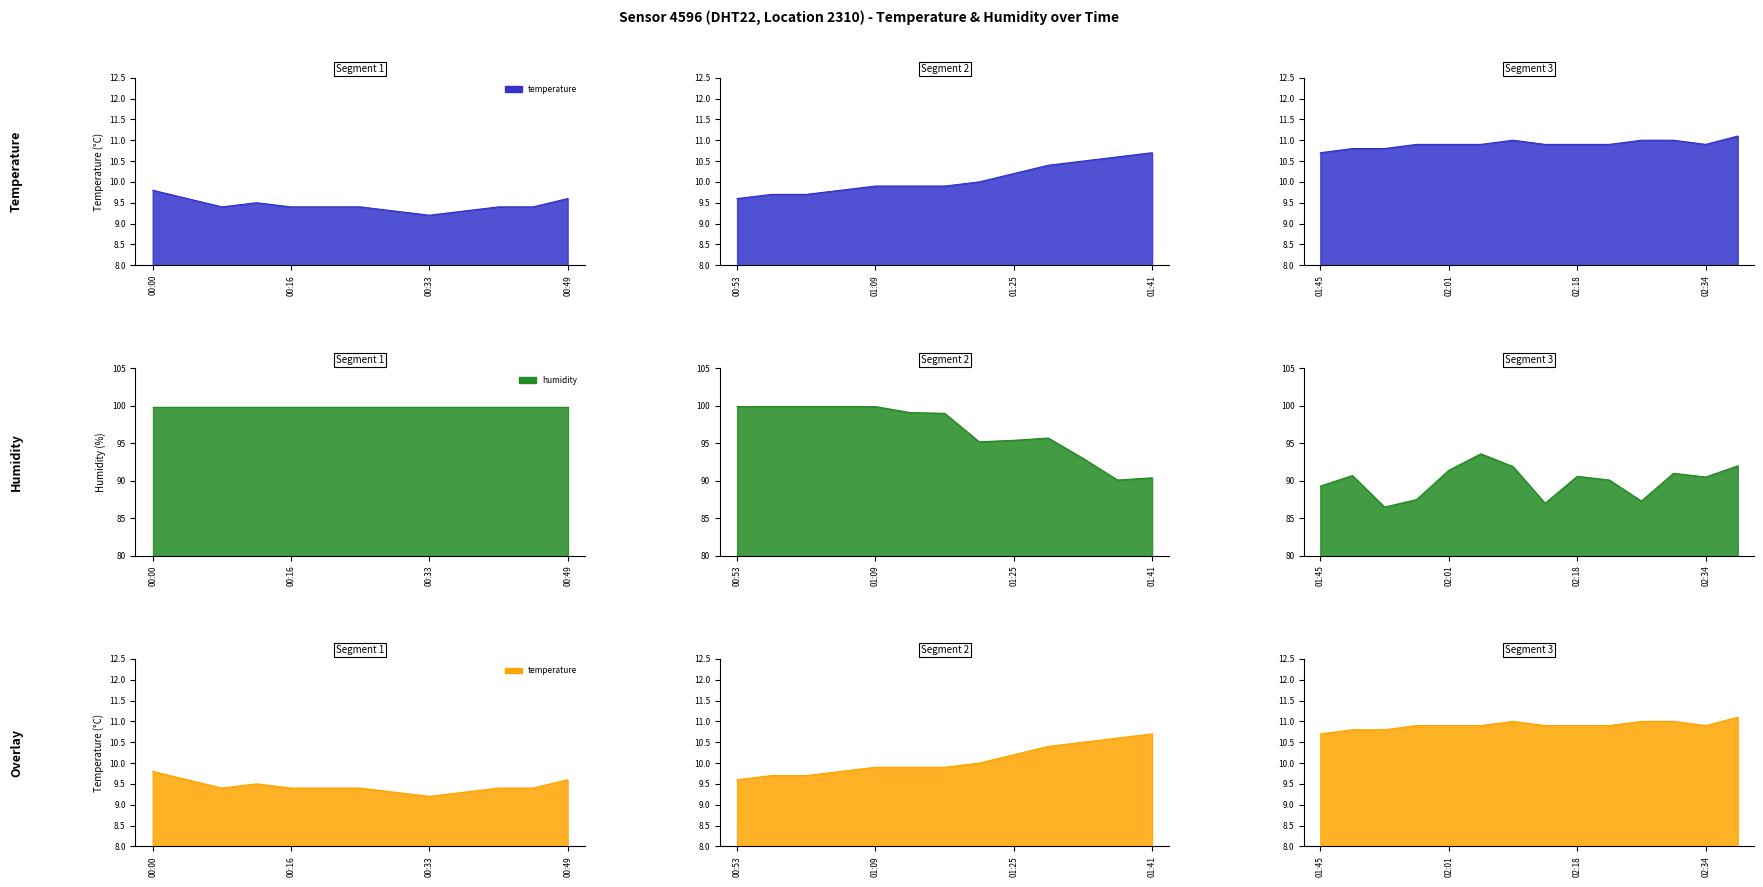

Reading right to left, transcribe all the data shown in this chart.

temperature: 11.1	10.9	11.0	11.0	10.9	10.9	10.9	11.0	10.9	10.9	10.9	10.8	10.8	10.7	10.7	10.6	10.5	10.4	10.2	10.0	9.9	9.9	9.9	9.8	9.7	9.7	9.6	9.6	9.4	9.4	9.3	9.2	9.3	9.4	9.4	9.4	9.5	9.4	9.6	9.8
humidity: 92.0	90.5	91.0	87.3	90.1	90.6	87.0	91.9	93.6	91.4	87.5	86.5	90.7	89.3	90.4	90.1	93.0	95.7	95.4	95.2	99.0	99.1	99.9	99.9	99.9	99.9	99.9	99.9	99.9	99.9	99.9	99.9	99.9	99.9	99.9	99.9	99.9	99.9	99.9	99.9